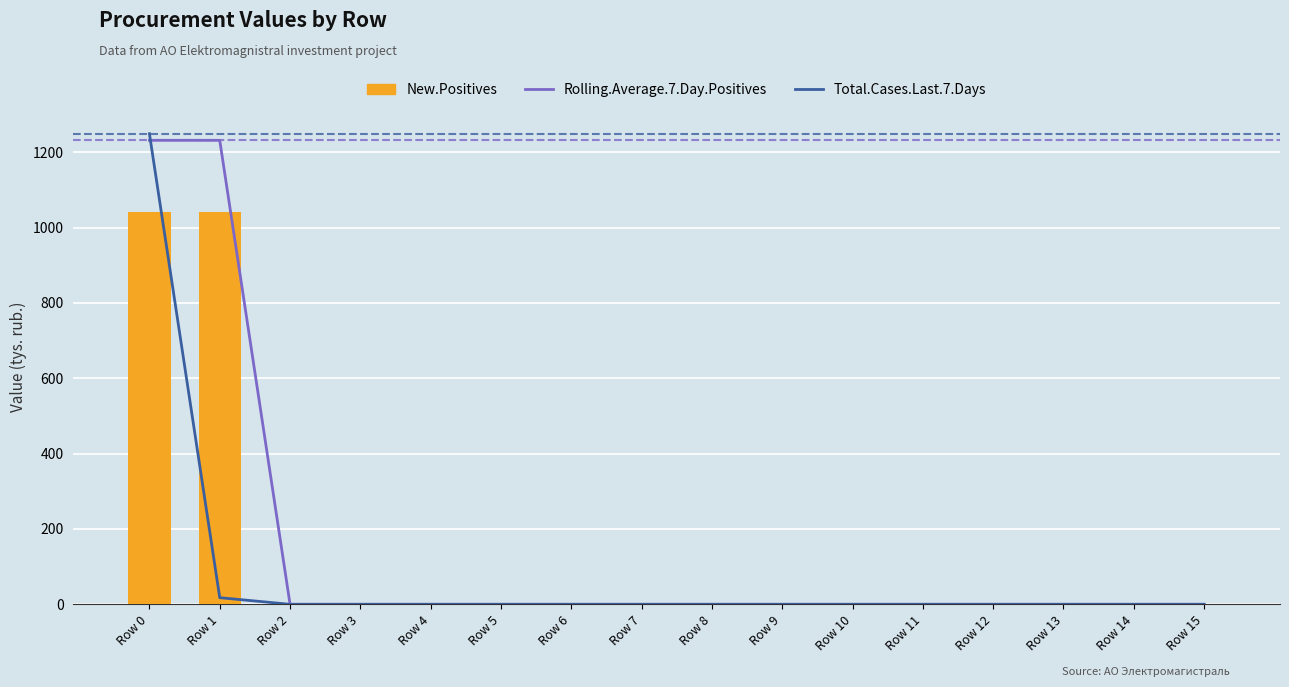

Reading right to left, transcribe all the data shown in this chart.

Rolling.Average.7.Day.Positives: Row 15=0.0	Row 14=0.0	Row 13=0.0	Row 12=0.0	Row 11=0.0	Row 10=0.0	Row 9=0.0	Row 8=0.0	Row 7=0.0	Row 6=0.0	Row 5=0.0	Row 4=0.0	Row 3=0.0	Row 2=0.0	Row 1=1231.7	Row 0=1231.7
Total.Cases.Last.7.Days: Row 15=0.0	Row 14=0.0	Row 13=0.0	Row 12=0.0	Row 11=0.0	Row 10=0.0	Row 9=0.0	Row 8=0.0	Row 7=0.0	Row 6=0.0	Row 5=0.0	Row 4=0.0	Row 3=0.0	Row 2=0.0	Row 1=17.6	Row 0=1249.3
New.Positives: Row 15=0.0	Row 14=0.0	Row 13=0.0	Row 12=0.0	Row 11=0.0	Row 10=0.0	Row 9=0.0	Row 8=0.0	Row 7=0.0	Row 6=0.0	Row 5=0.0	Row 4=0.0	Row 3=0.0	Row 2=0.0	Row 1=1041.1	Row 0=1041.1